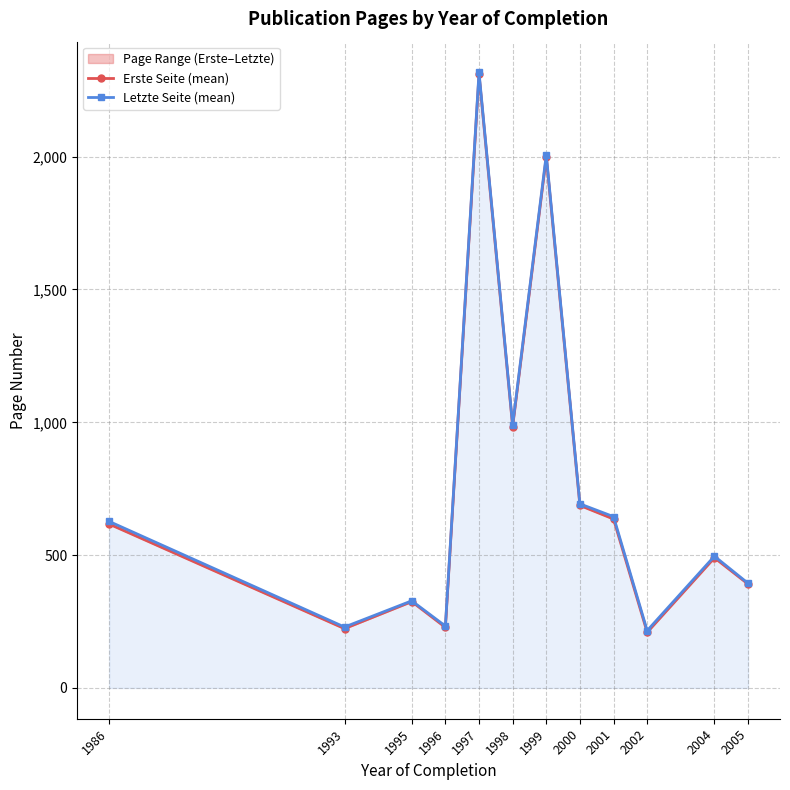

True or false: Erste Seite (mean) and Letzte Seite (mean) intersect in this chart.

False